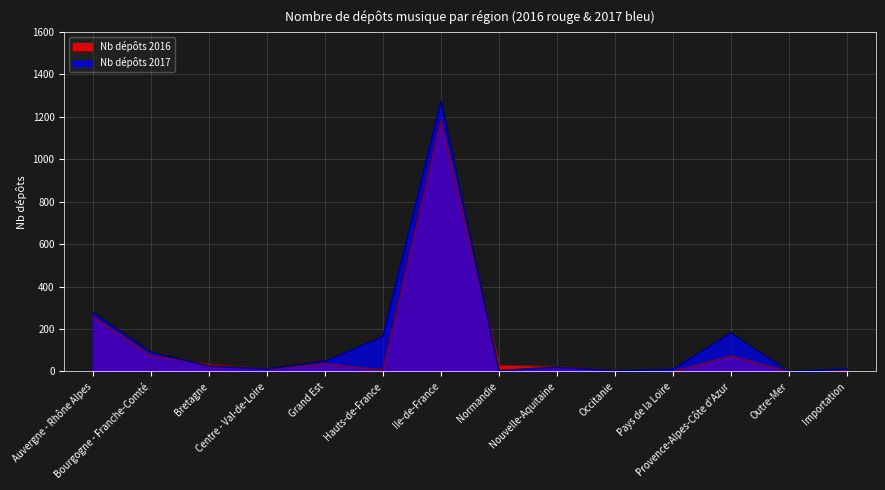

Reading left to right, what are all the values shown in this chart?

Nb dépôts 2016: 258	75	35	11	38	6	1184	30	23	5	0	74	0	4
Nb dépôts 2017: 277	91	26	12	49	165	1273	4	20	4	10	182	1	11